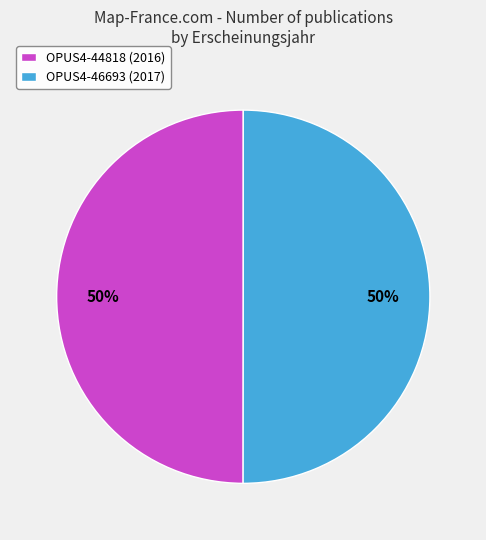

To the nearest percent, what is the combined percentage of OPUS4-46693 (2017) and OPUS4-44818 (2016)?

100%